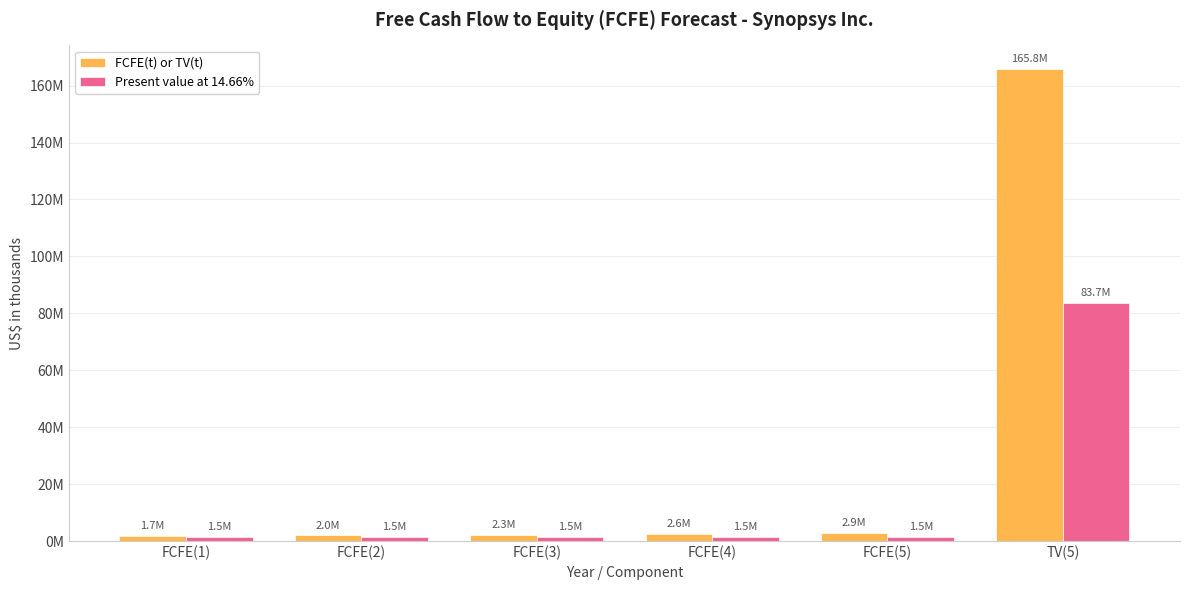

Which has a higher value, FCFE(1) or FCFE(5)?

FCFE(5)